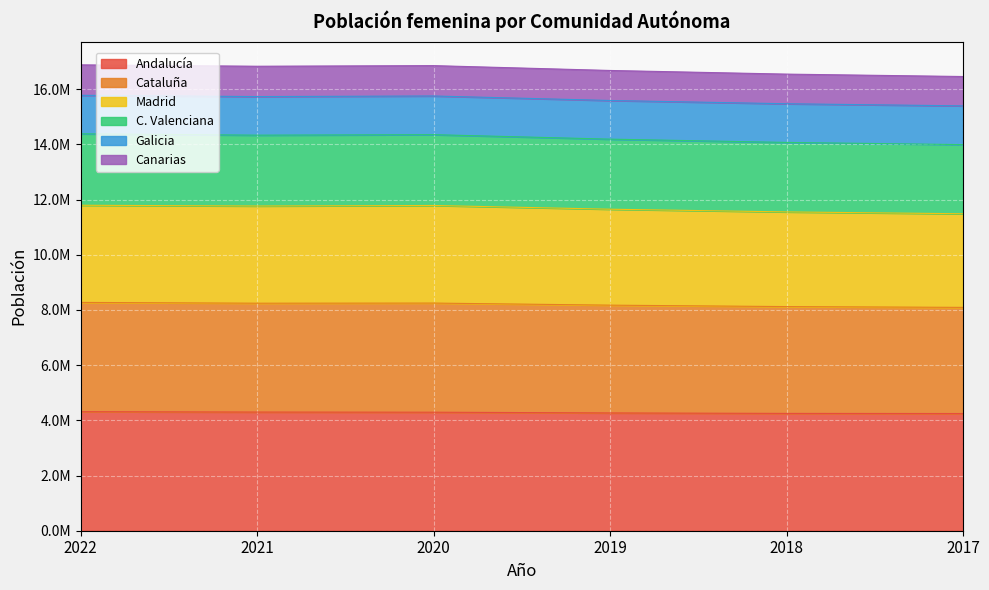

Does the chart display data point markers on the line(s)?

No